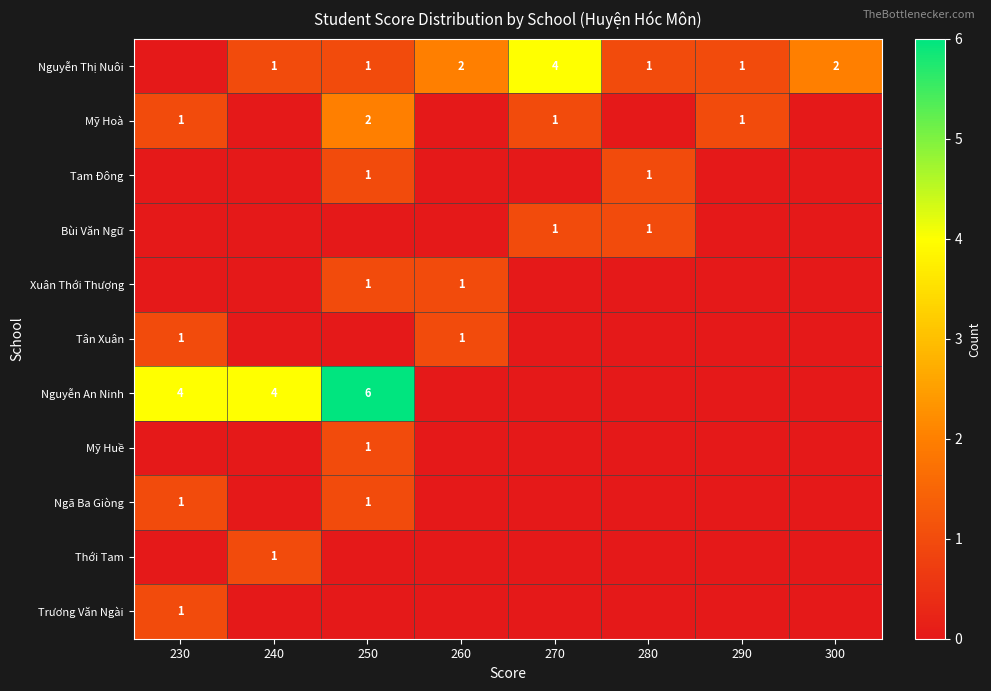

Is it true that Ngã Ba Giòng equals 0 at 250?

False